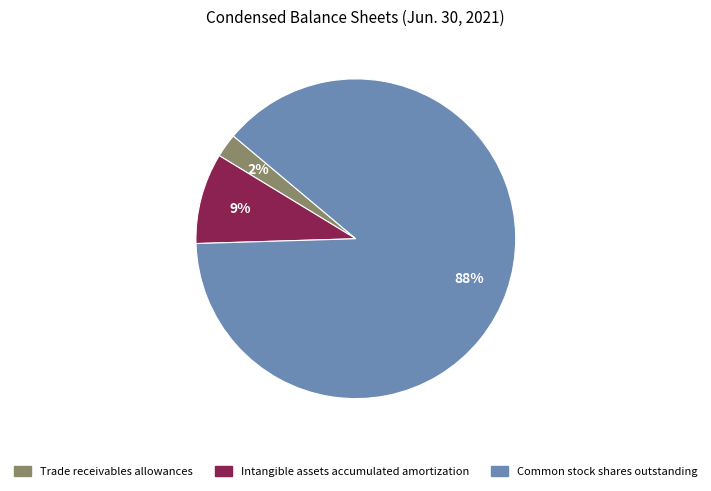

Which category accounts for the majority?

Common stock shares outstanding